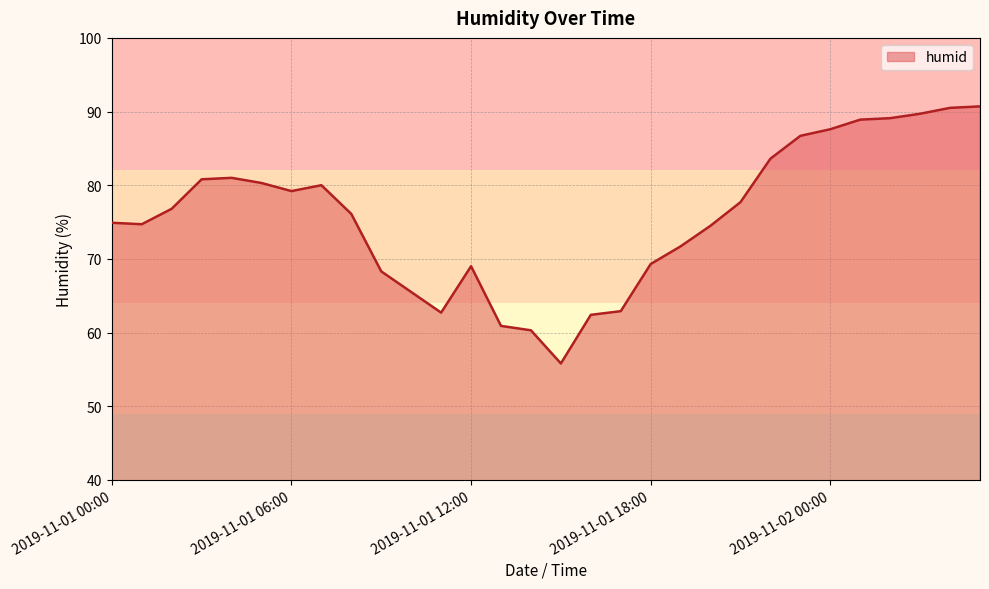

True or false: the data has more than 2 interior local peaks.

True